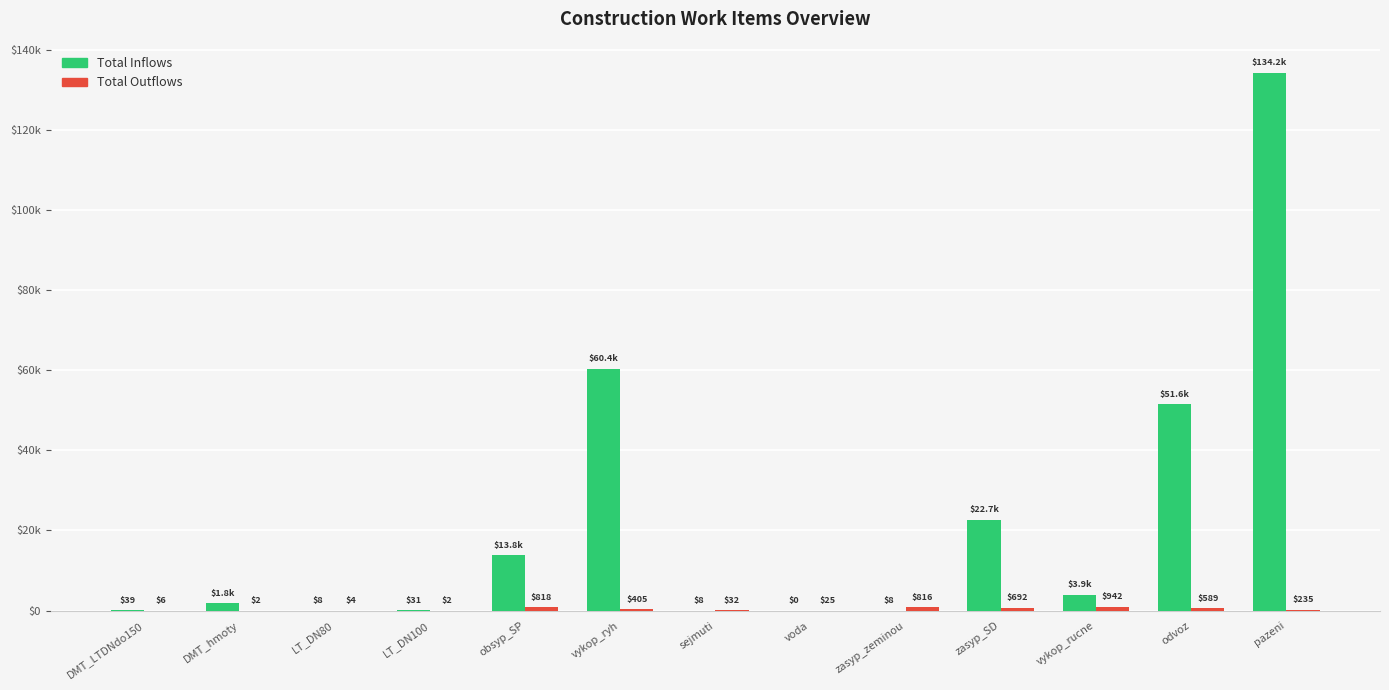

What is the label of the 10th bar from the right?

LT_DN100